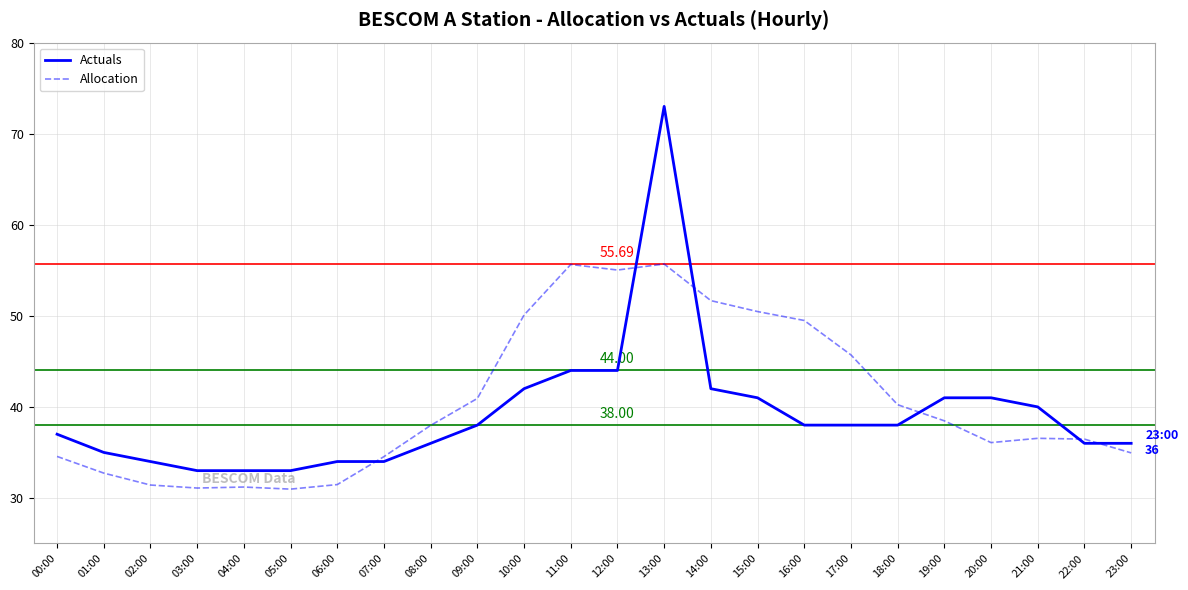

List the series in order of their peak value, lowest first.

Allocation, Actuals